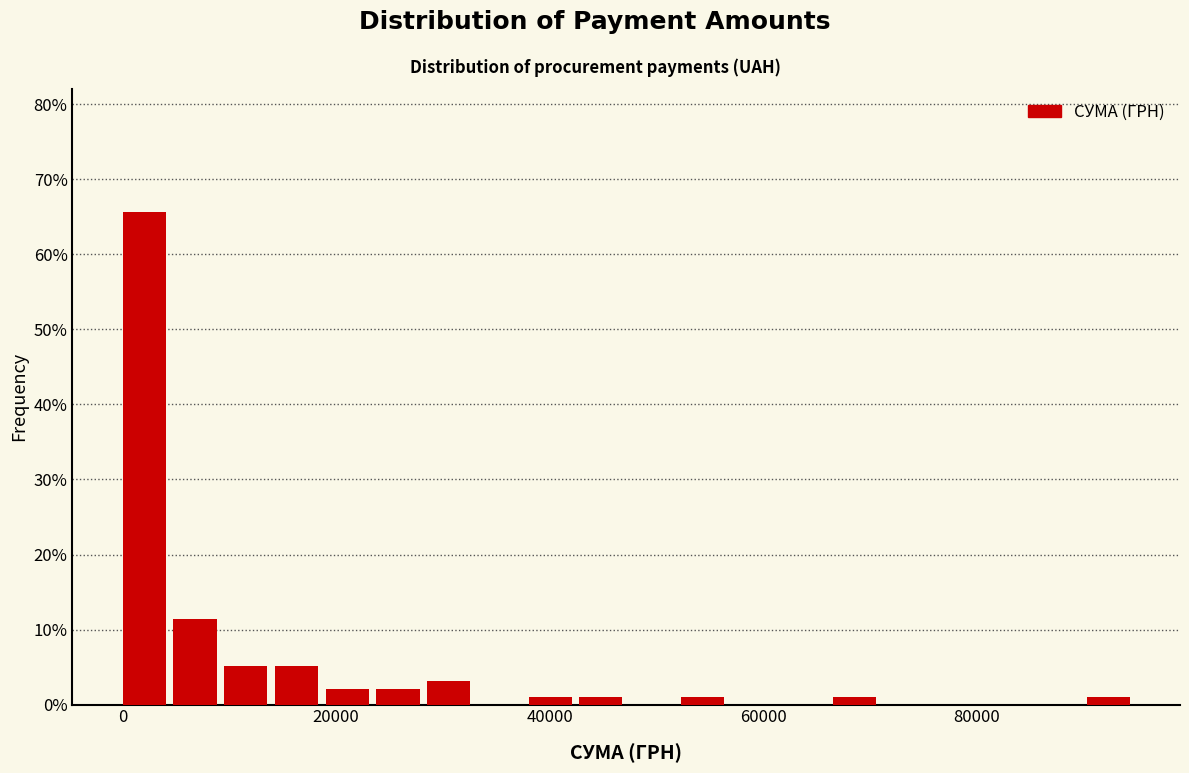

Read against the x-axis, roughly where is the centre of the tallest bar?

2000